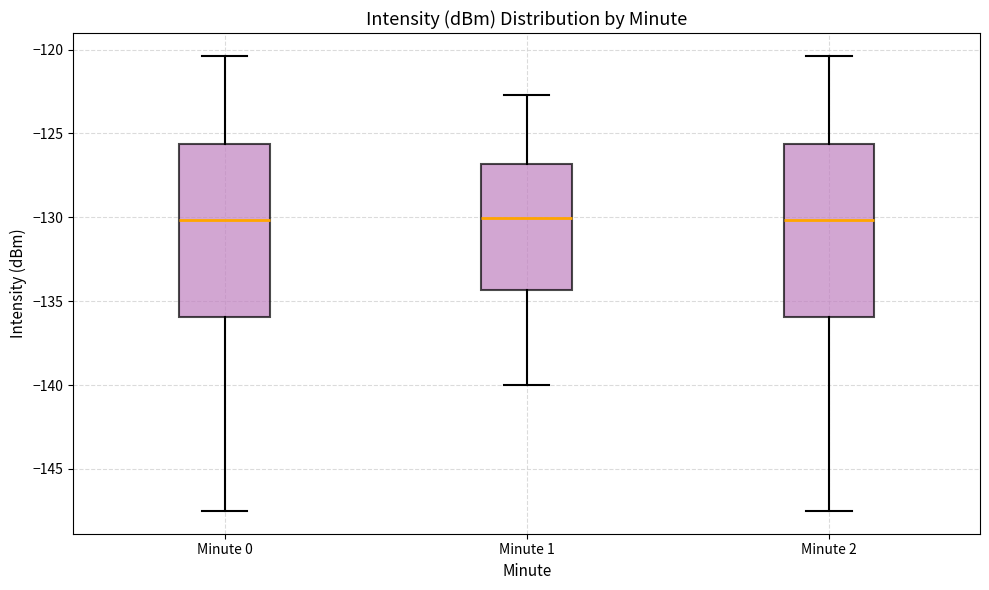

Reading left to right, read every box against the y-axis: the position of its median line, the range the box covers, and the ends of its whiskers. The values are not printed on the chart, so give them approximately, as read against the axis.

Minute 0: median -130.0, box -136.0 to -125.5, whiskers -147.5 to -120.5
Minute 1: median -130.0, box -134.5 to -127.0, whiskers -140.0 to -122.5
Minute 2: median -130.0, box -136.0 to -125.5, whiskers -147.5 to -120.5